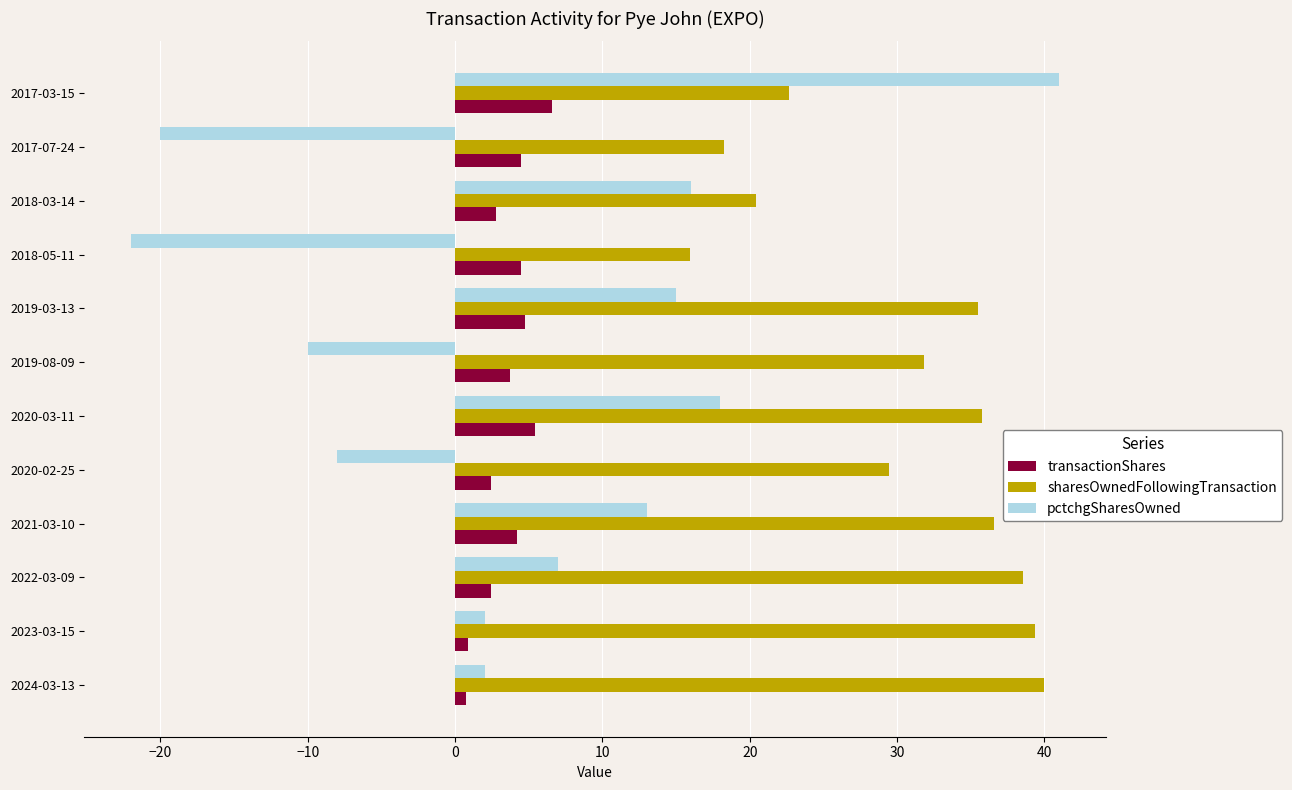

Read the transactionShares value at 2018-05-11.

4.4